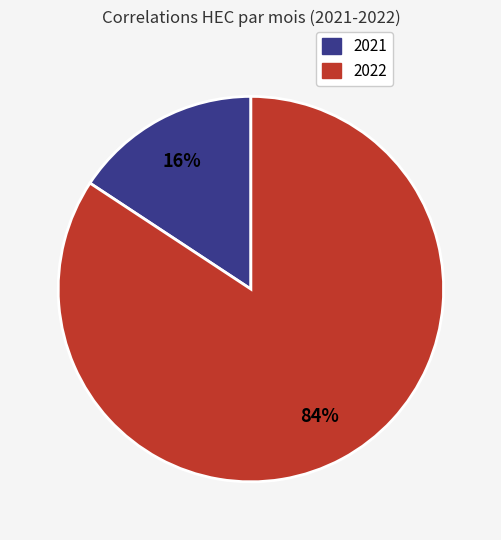

To the nearest percent, what is the average slice percentage?

50%